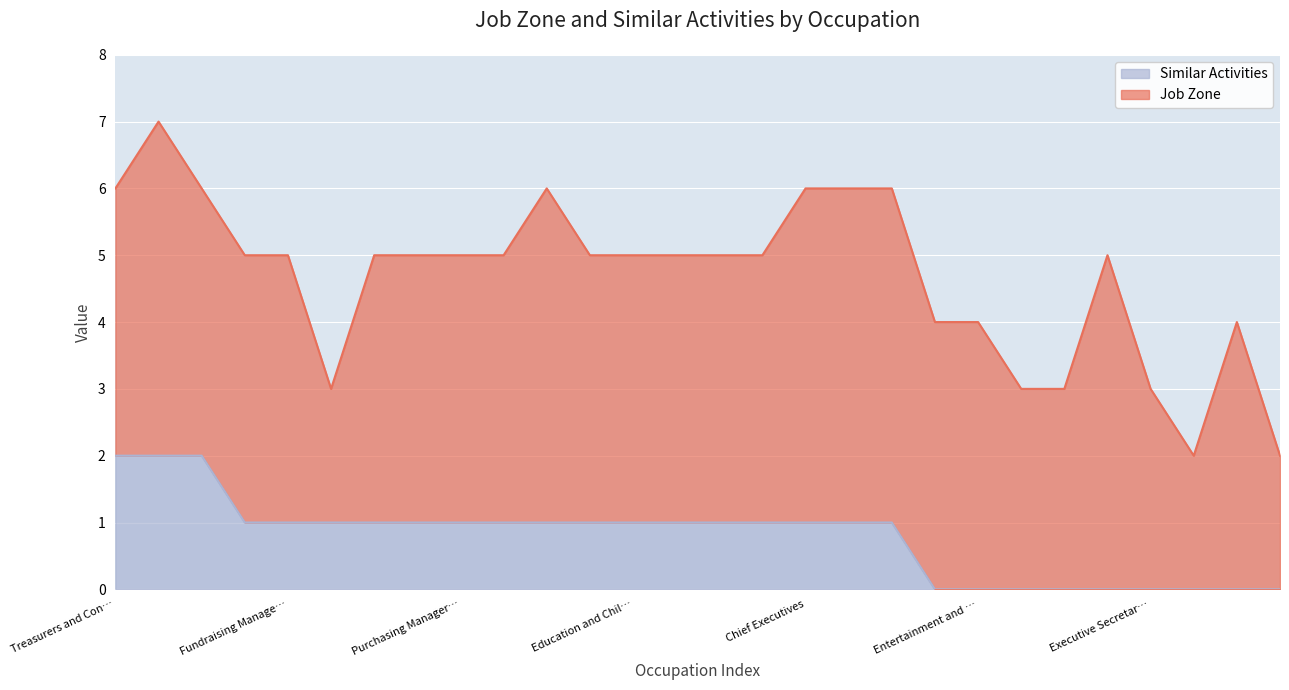

What is the value of the 6th point from the left?

1